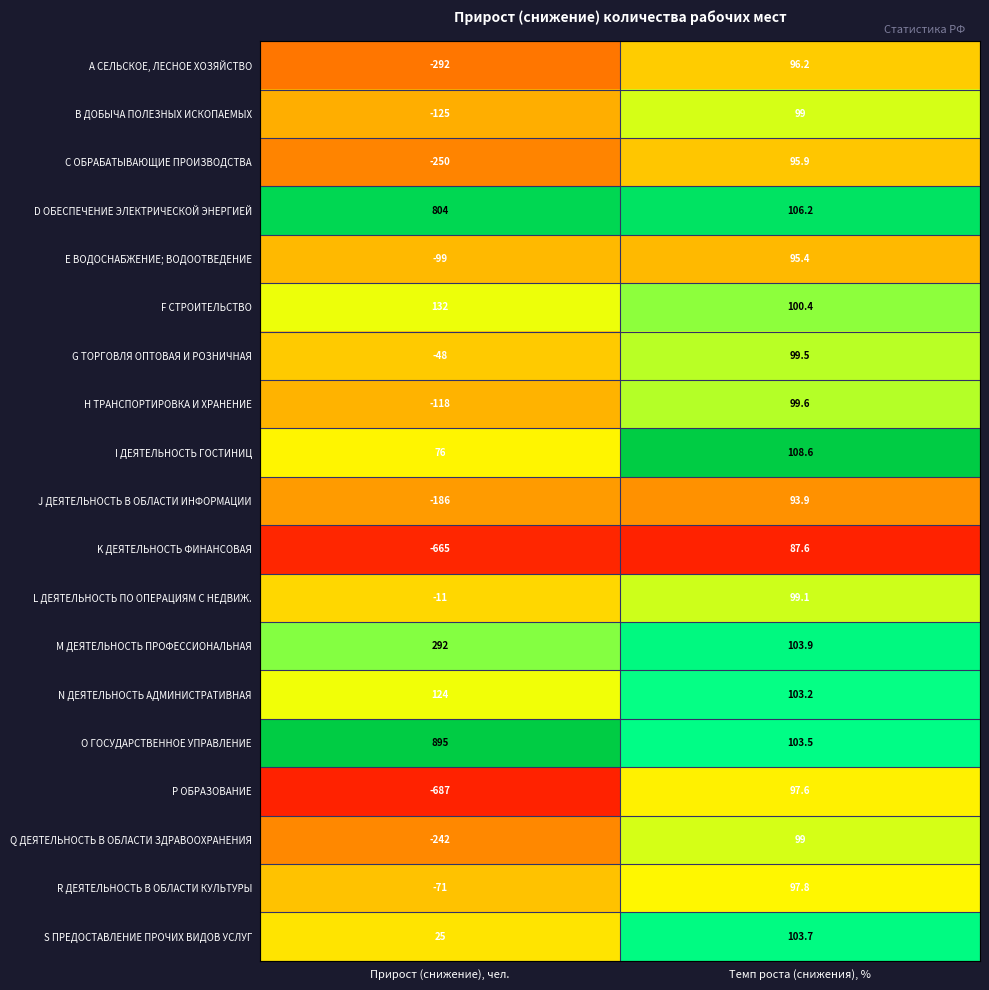

The value of Q ДЕЯТЕЛЬНОСТЬ В ОБЛАСТИ ЗДРАВООХРАНЕНИЯ at Темп роста (снижения), % is 146.9. True or false?

False